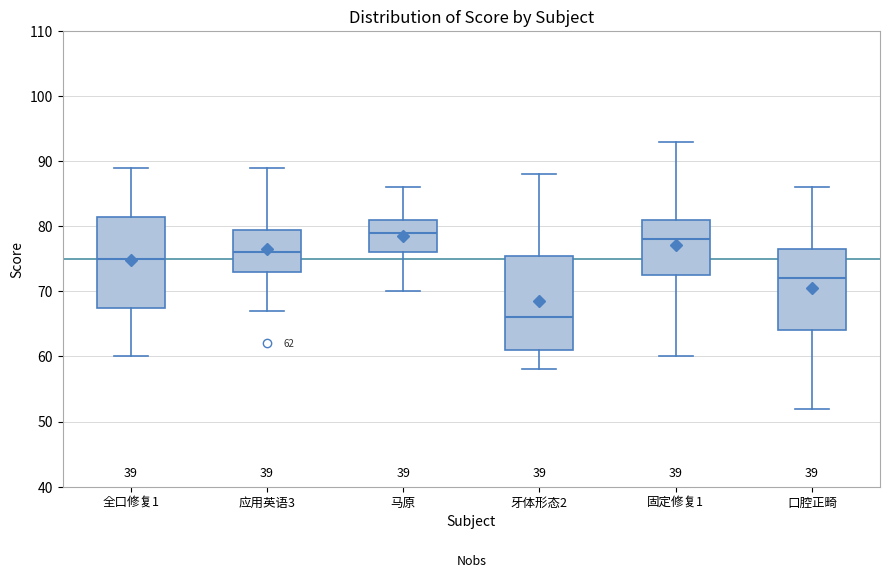

Which box's median line is the highest?

马原